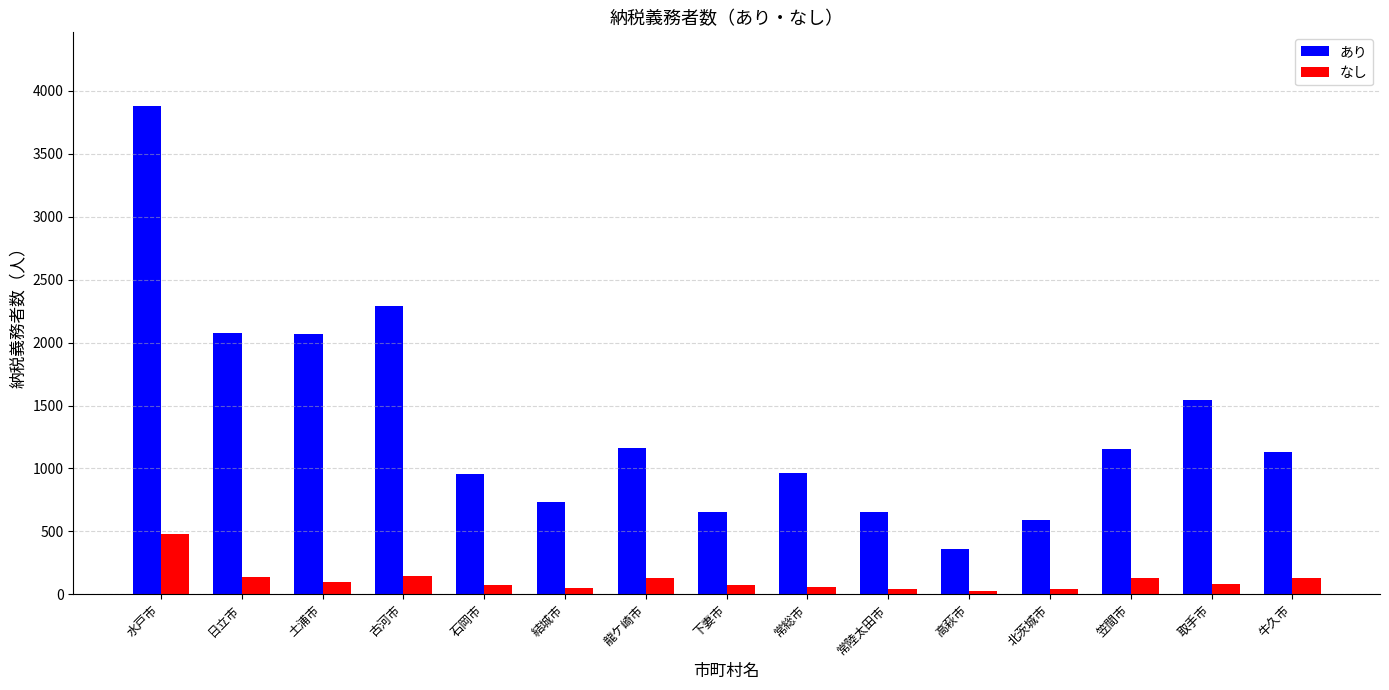

What is the total value across all series at 石岡市?

1026